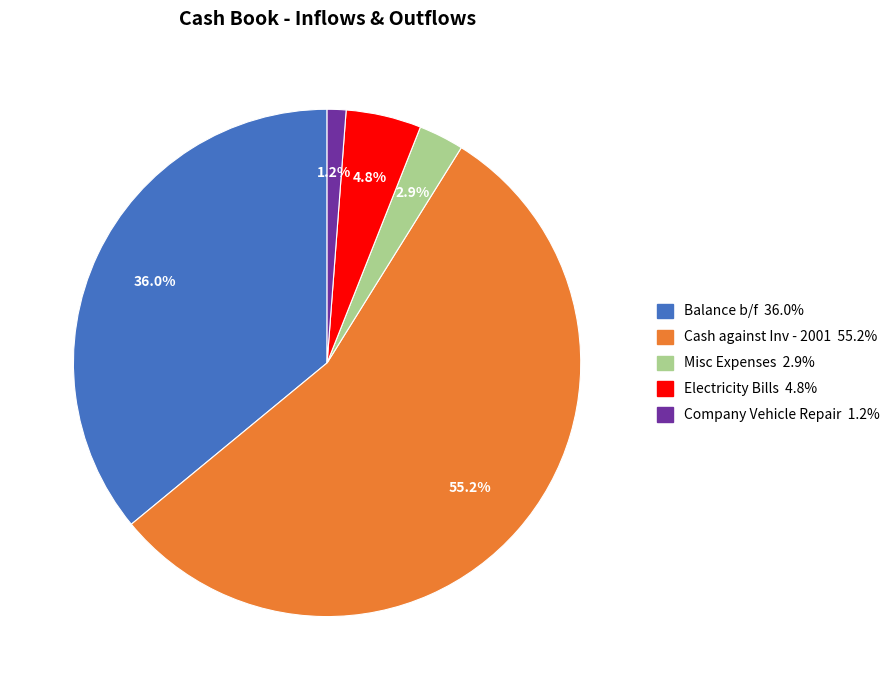

How many segments does this pie chart have?

5